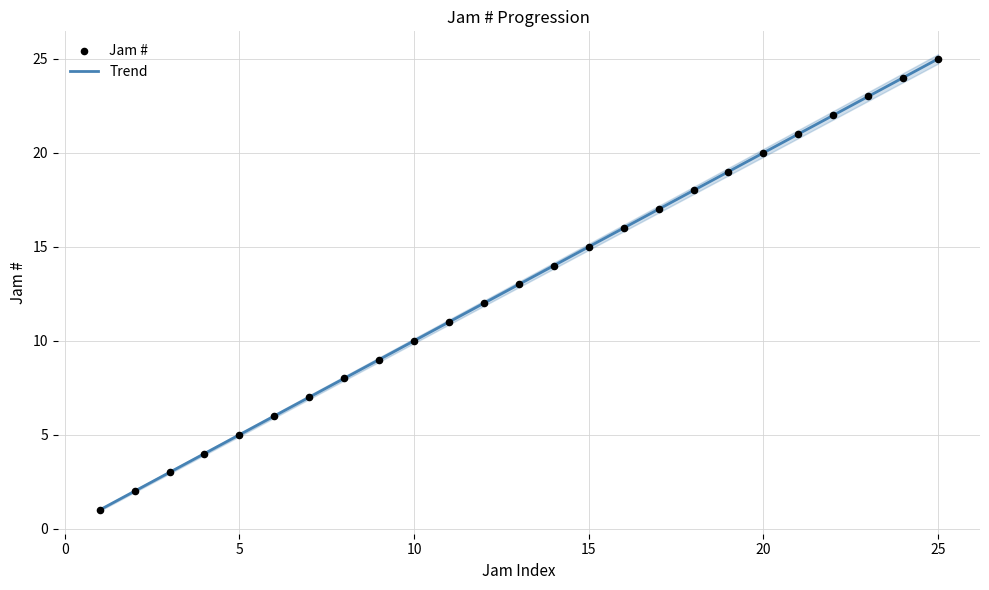

Which has a higher value, 6 or 18?

18